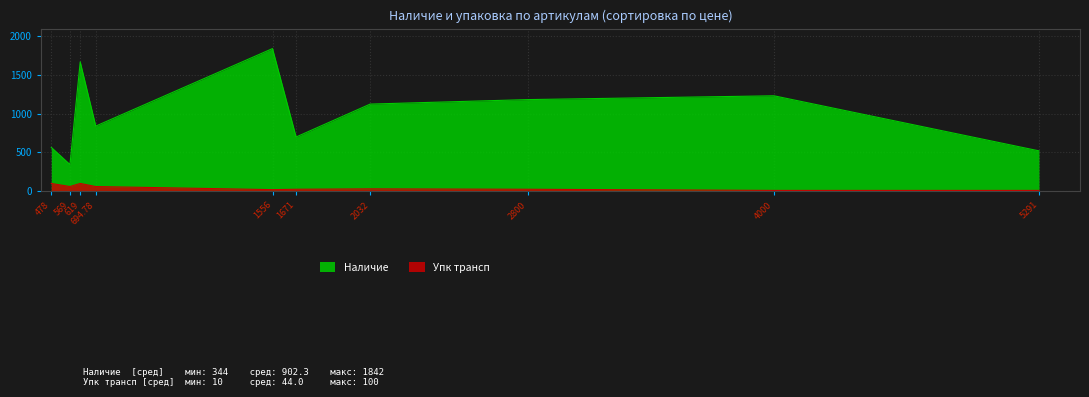

Which series has the largest total across all categories?

Наличие